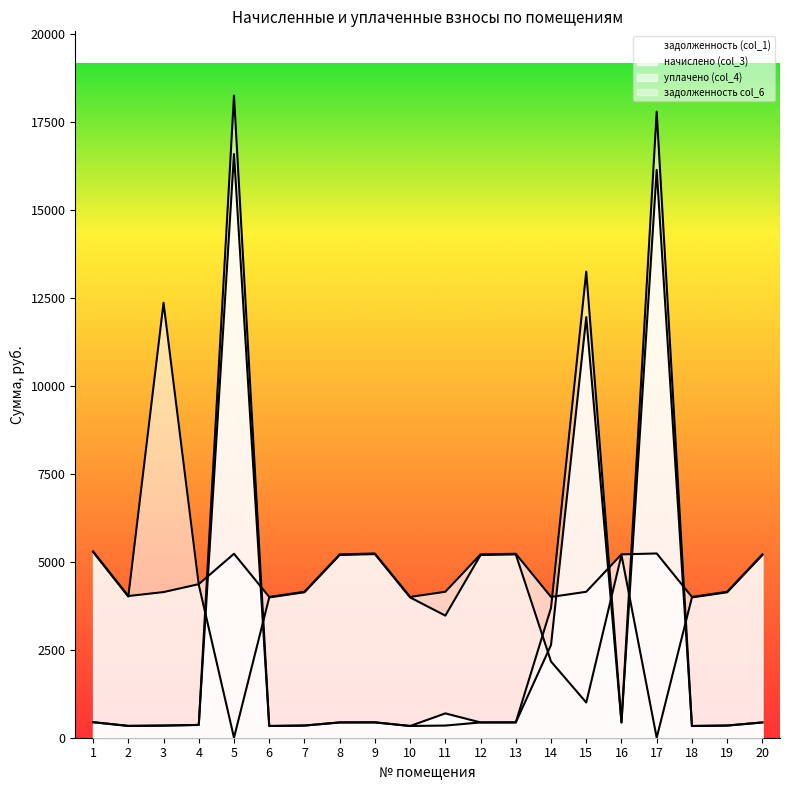

At 20, list the series in order from smallest to largest.

задолженность (col_1), задолженность col_6, уплачено (col_4), начислено (col_3)